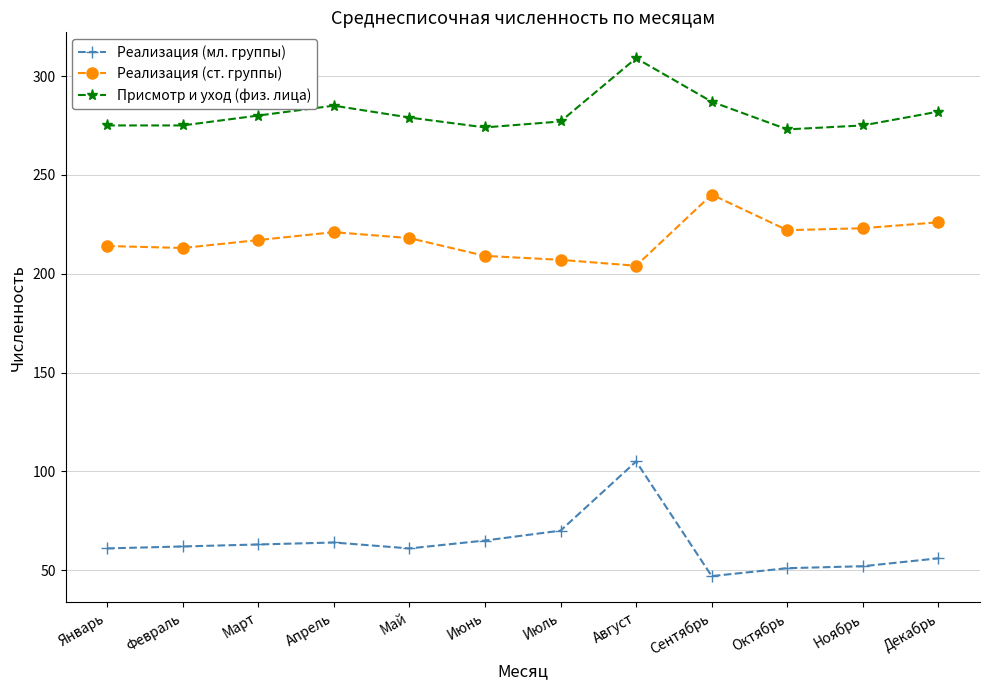

Is the value of Реализация (мл. группы) at Февраль greater than the value of Присмотр и уход (физ. лица) at Июль?

No